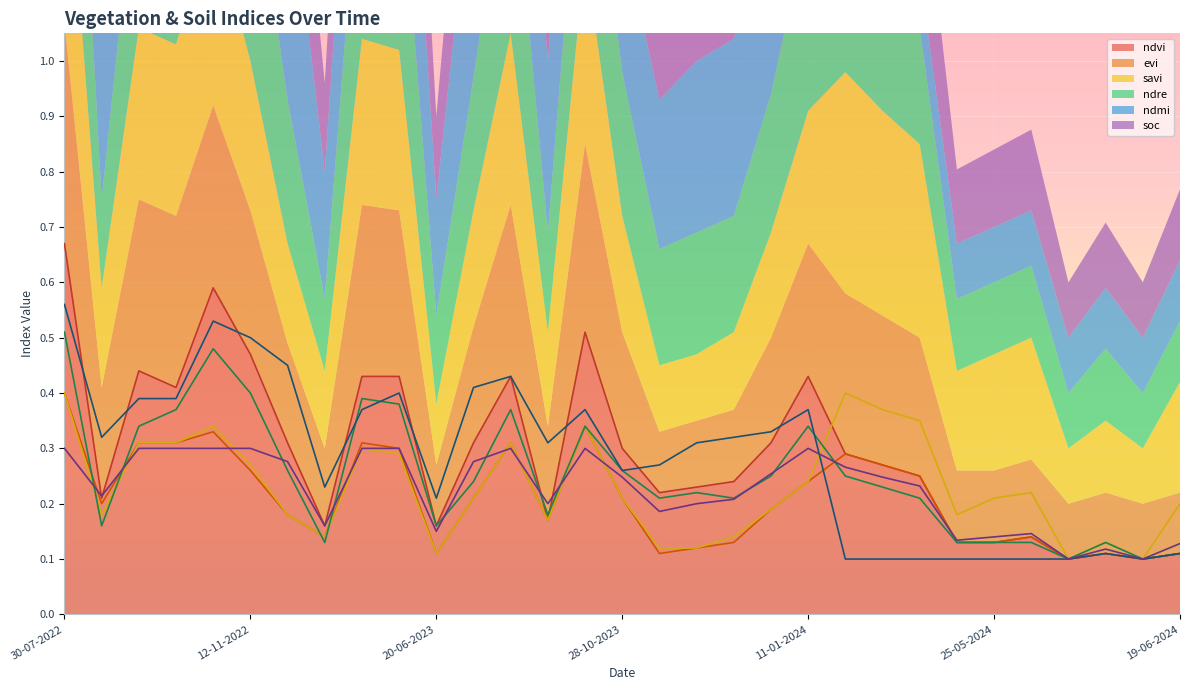

At which category does evi reach its first local peak?

28-10-2022